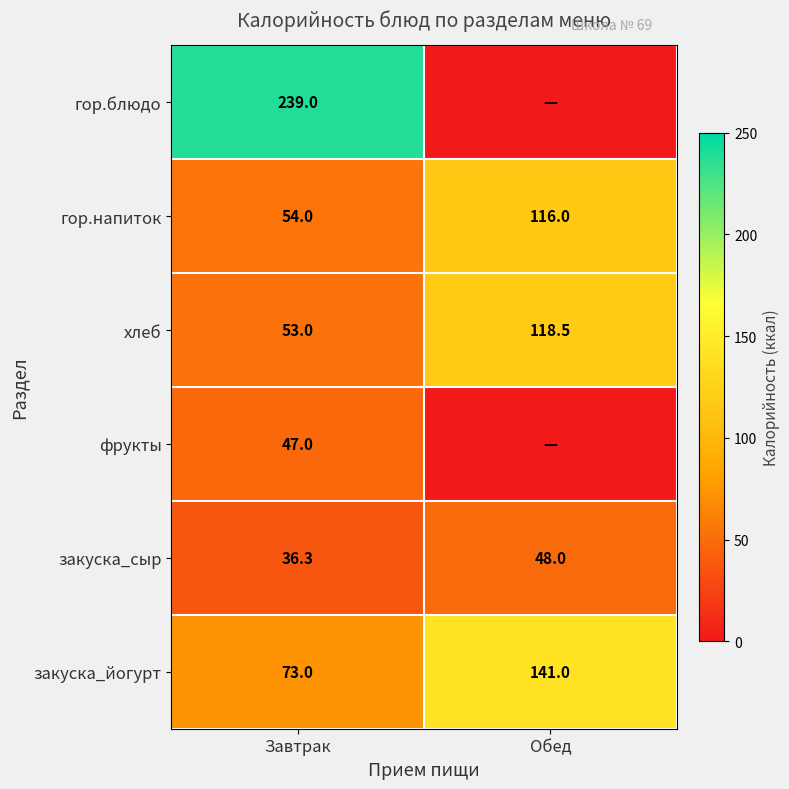

What is the average value of the гор.напиток series?

85.0